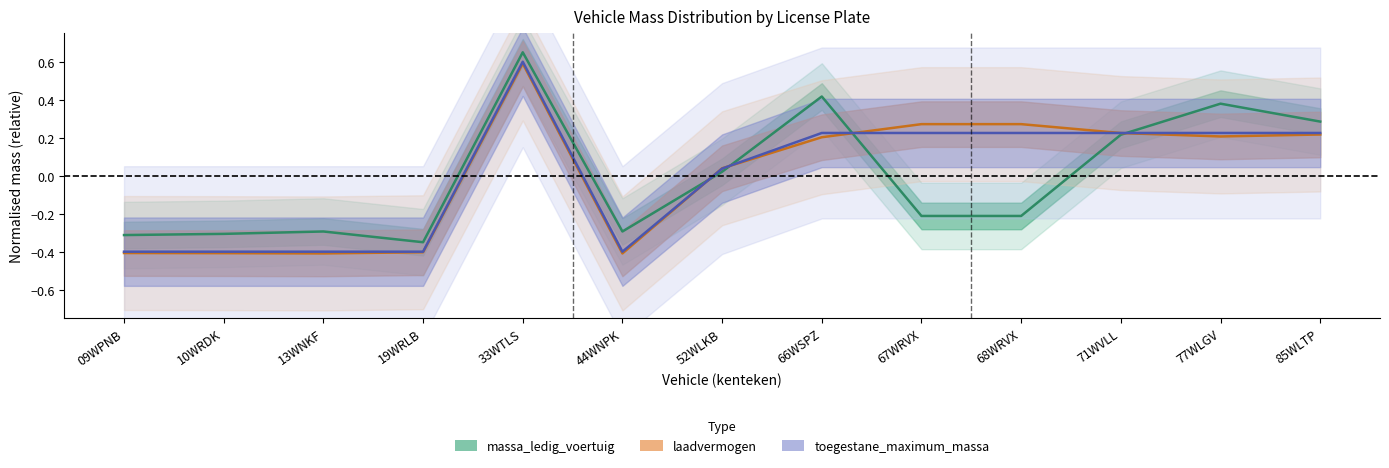

List the series in order of their peak value, highest first.

massa_ledig_voertuig, toegestane_maximum_massa, laadvermogen